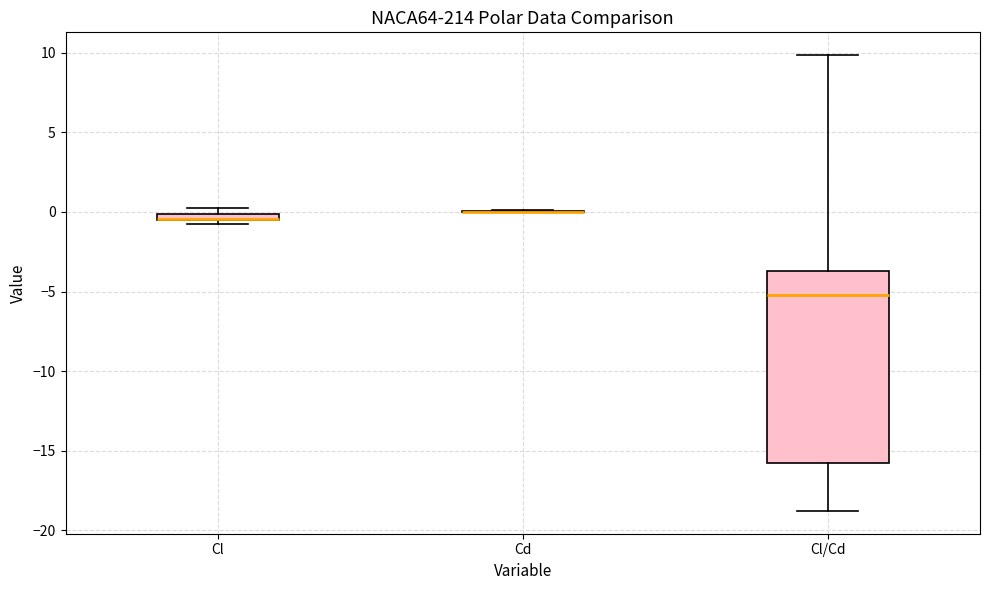

Where is the lower edge of the box for Cl on the y-axis? The values are not printed on the chart, so give them approximately, as read against the axis.

-0.5